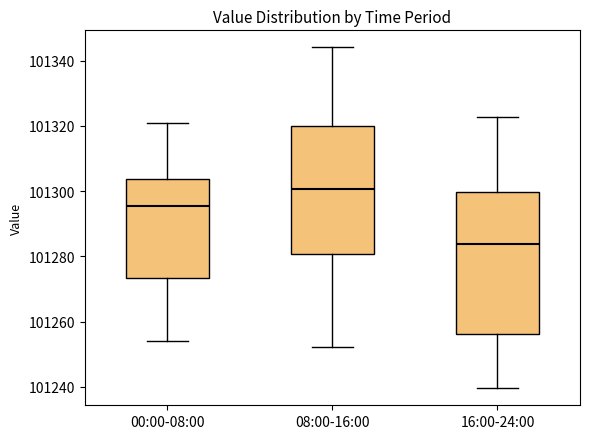

Reading left to right, transcribe this box plot: for each box, give where its median line is, the range the box spans, and where its two whiskers end, as read against the y-axis. The values are not printed on the chart, so give them approximately, as read against the axis.

00:00-08:00: median 101296, box 101274 to 101304, whiskers 101254 to 101320
08:00-16:00: median 101300, box 101280 to 101320, whiskers 101252 to 101344
16:00-24:00: median 101284, box 101256 to 101300, whiskers 101240 to 101322